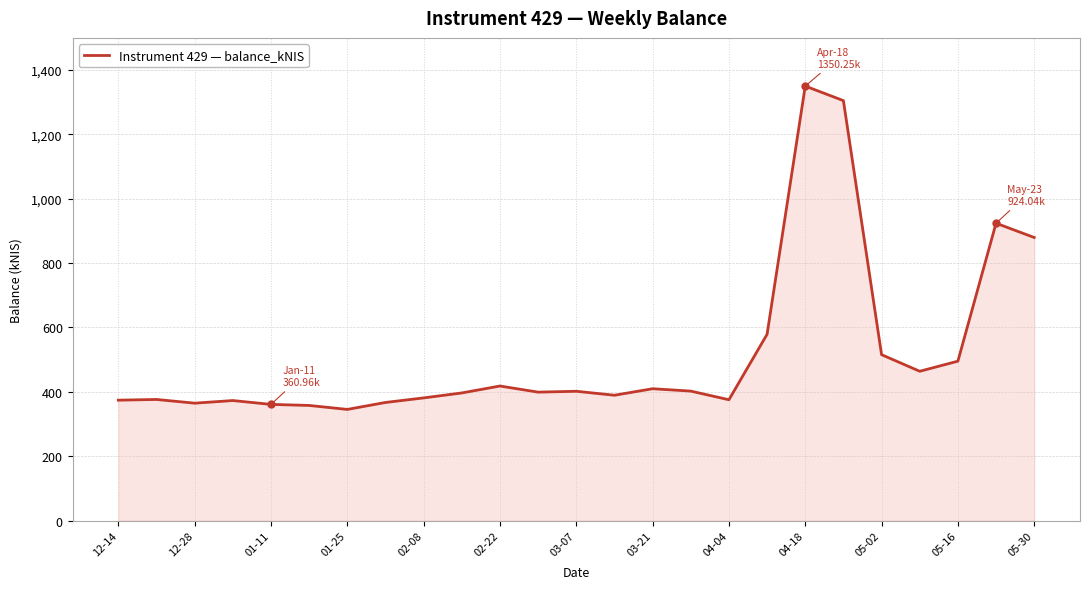

What is the minimum value shown in the chart?

345.4